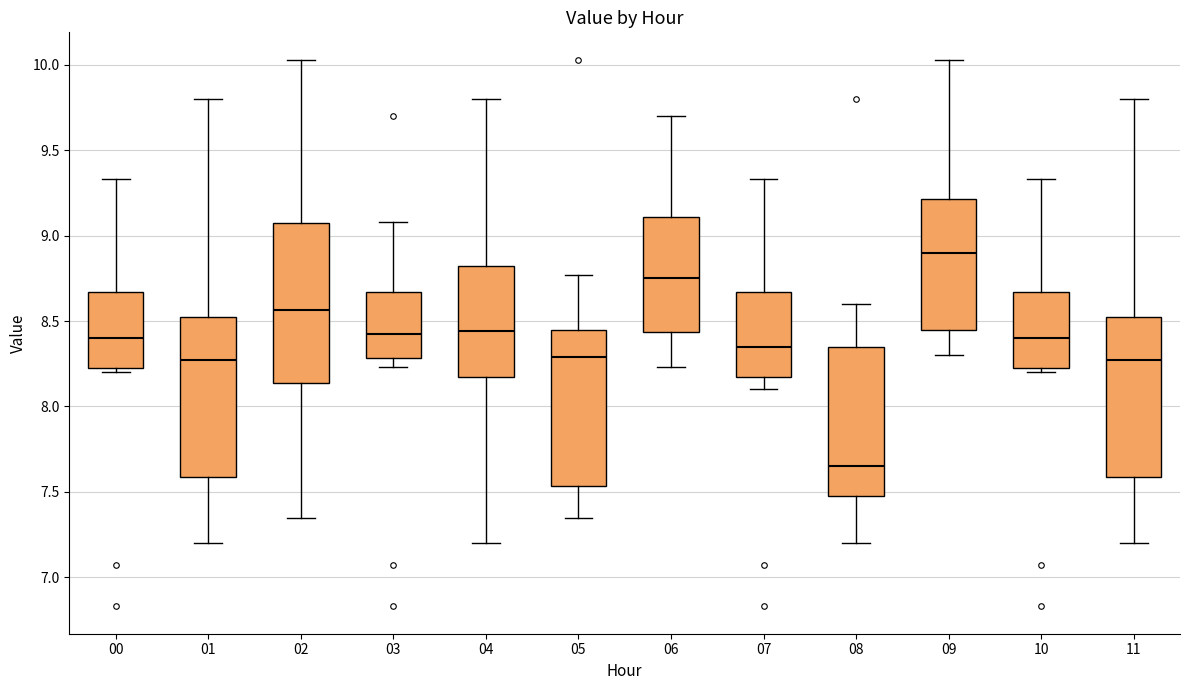

Reading left to right, transcribe this box plot: for each box, give where its median line is, the range the box spans, and where its two whiskers end, as read against the y-axis. The values are not printed on the chart, so give them approximately, as read against the axis.

00: median 8.40, box 8.20 to 8.65, whiskers 8.20 (just below the box's lower edge) to 9.35
01: median 8.30, box 7.60 to 8.55, whiskers 7.20 to 9.80
02: median 8.55, box 8.15 to 9.05, whiskers 7.35 to 10.05
03: median 8.45, box 8.30 to 8.65, whiskers 8.25 to 9.10
04: median 8.45, box 8.20 to 8.85, whiskers 7.20 to 9.80
05: median 8.30, box 7.55 to 8.45, whiskers 7.35 to 8.75
06: median 8.75, box 8.45 to 9.10, whiskers 8.25 to 9.70
07: median 8.35, box 8.20 to 8.65, whiskers 8.10 to 9.35
08: median 7.65, box 7.50 to 8.35, whiskers 7.20 to 8.60
09: median 8.90, box 8.45 to 9.20, whiskers 8.30 to 10.05
10: median 8.40, box 8.20 to 8.65, whiskers 8.20 (just below the box's lower edge) to 9.35
11: median 8.30, box 7.60 to 8.55, whiskers 7.20 to 9.80